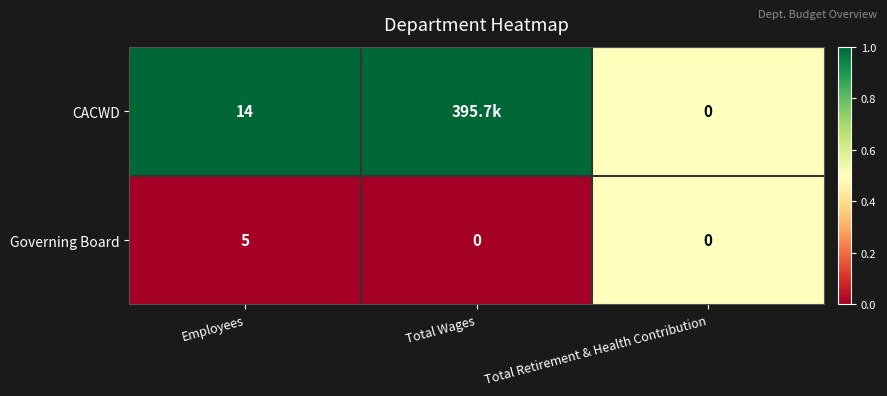

Which category has the highest value in the Governing Board series?

Employees